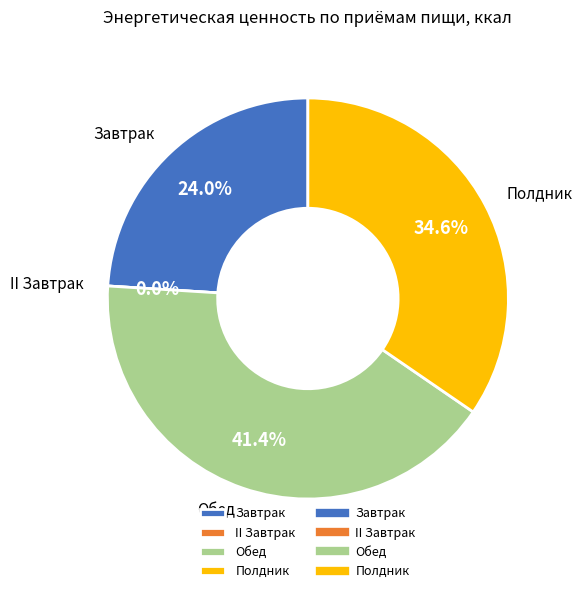

Which category has the smallest portion of the pie?

II Завтрак